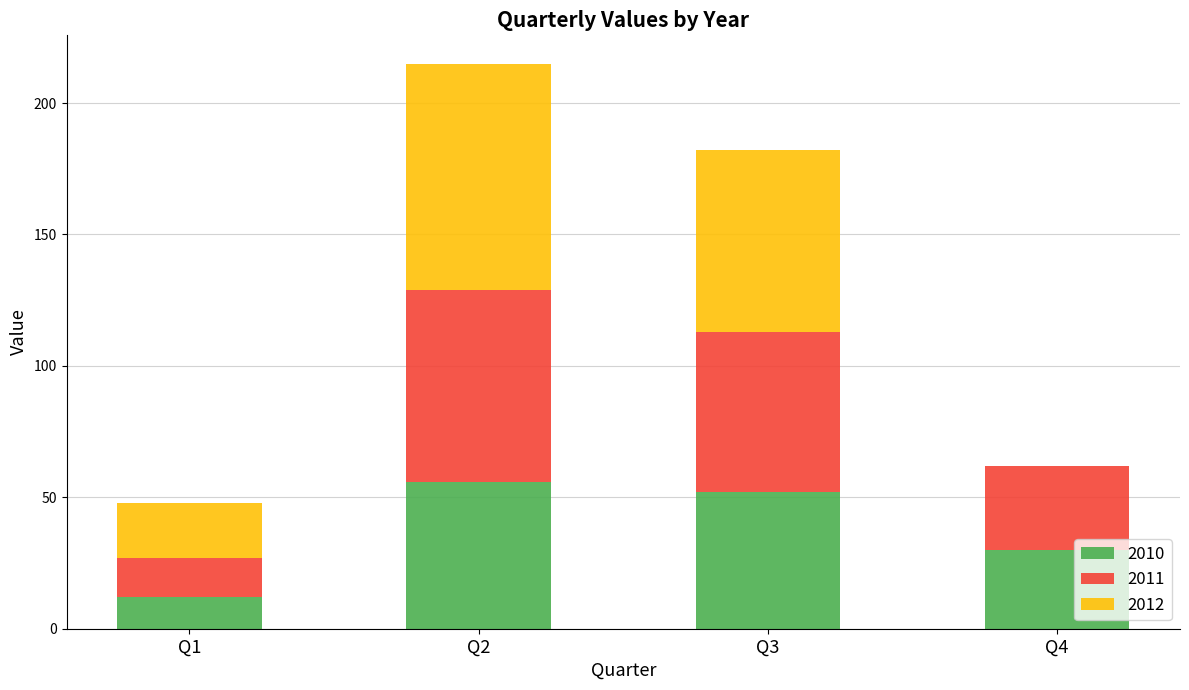

What is the total value across all series at Q4?

62